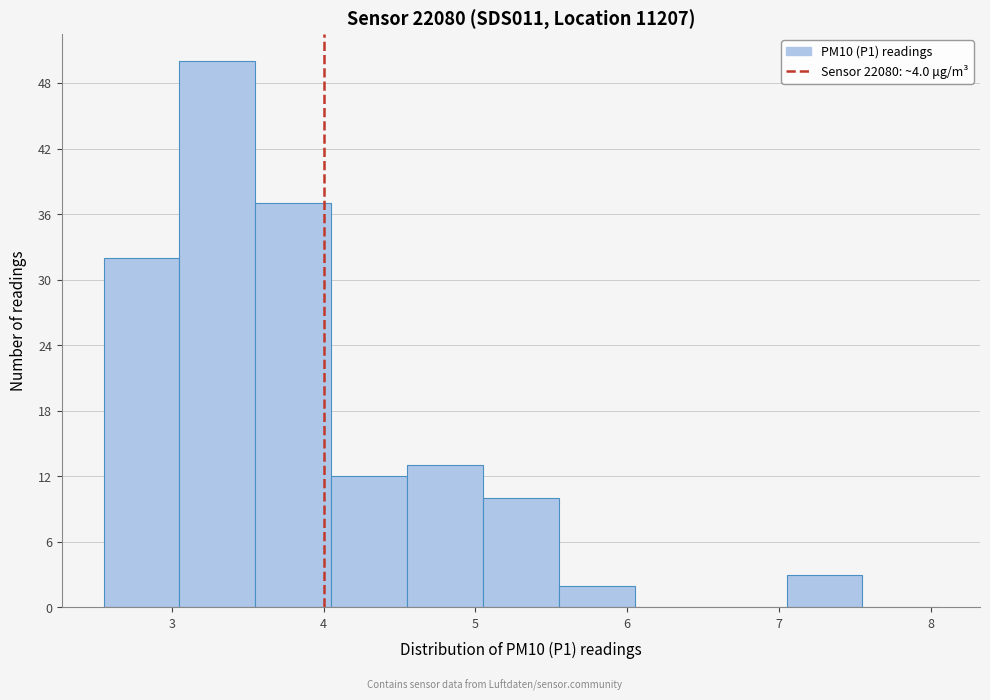

How tall is the bar that spans 7.05 to 7.55 on the x-axis? Neither the bar edges nor the heights are printed on the chart, so give them approximately, as read against the axes.

3